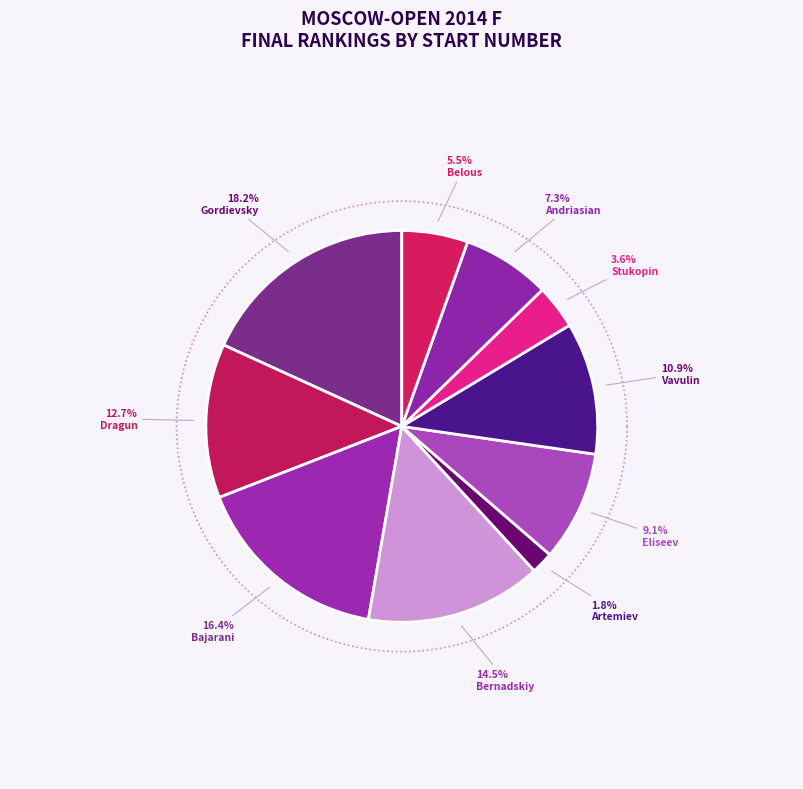

Which category has the biggest portion of the pie?

FM Gordievsky Dmitry